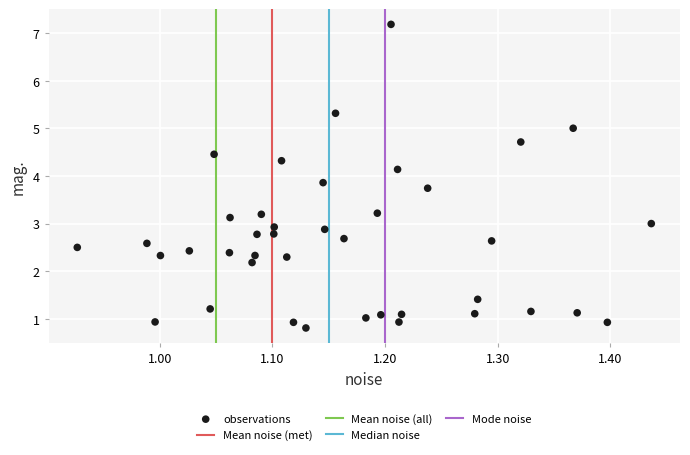

What is the range of X values (max minus min)?

0.5